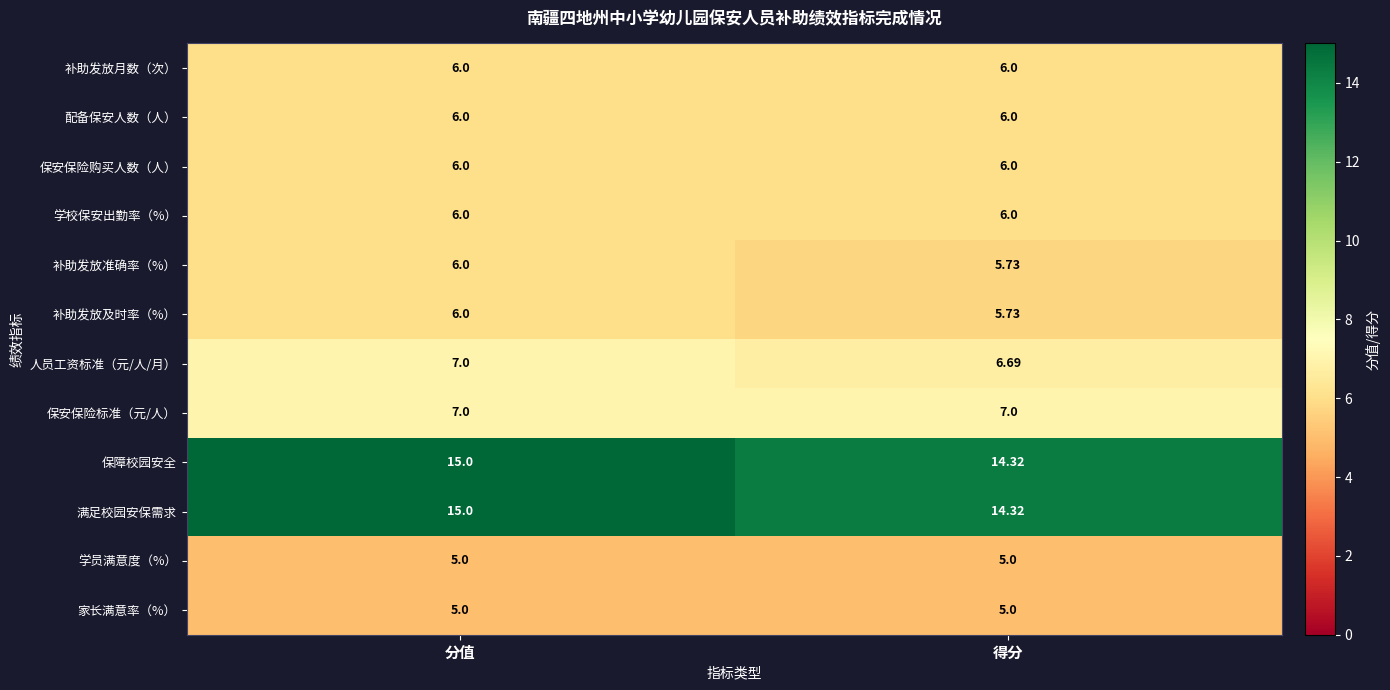

Is the value of 补助发放准确率（%） at 得分 greater than the value of 补助发放月数（次） at 分值?

No